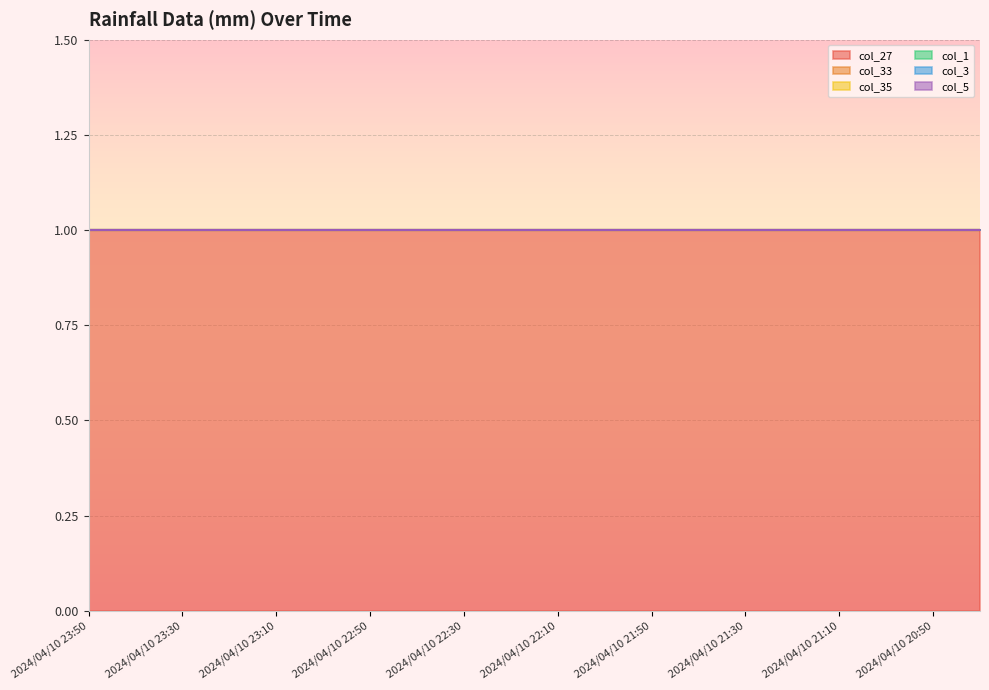

Reading left to right, extract all data points from this chart.

col_27: 1	1	1	1	1	1	1	1	1	1	1	1	1	1	1	1	1	1	1	1
col_33: 0	0	0	0	0	0	0	0	0	0	0	0	0	0	0	0	0	0	0	0
col_35: 0	0	0	0	0	0	0	0	0	0	0	0	0	0	0	0	0	0	0	0
col_1: 0	0	0	0	0	0	0	0	0	0	0	0	0	0	0	0	0	0	0	0
col_3: 0	0	0	0	0	0	0	0	0	0	0	0	0	0	0	0	0	0	0	0
col_5: 0	0	0	0	0	0	0	0	0	0	0	0	0	0	0	0	0	0	0	0